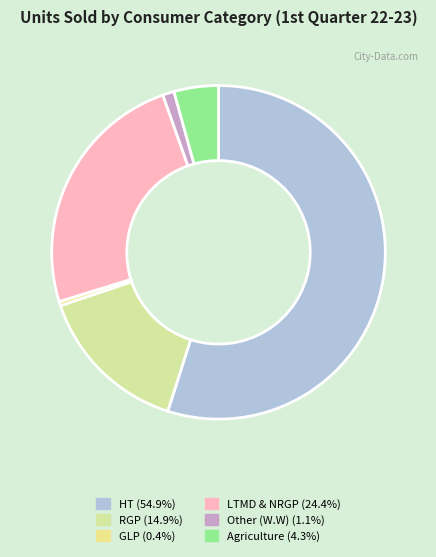

The Agriculture slice represents 4% of the pie. True or false?

True